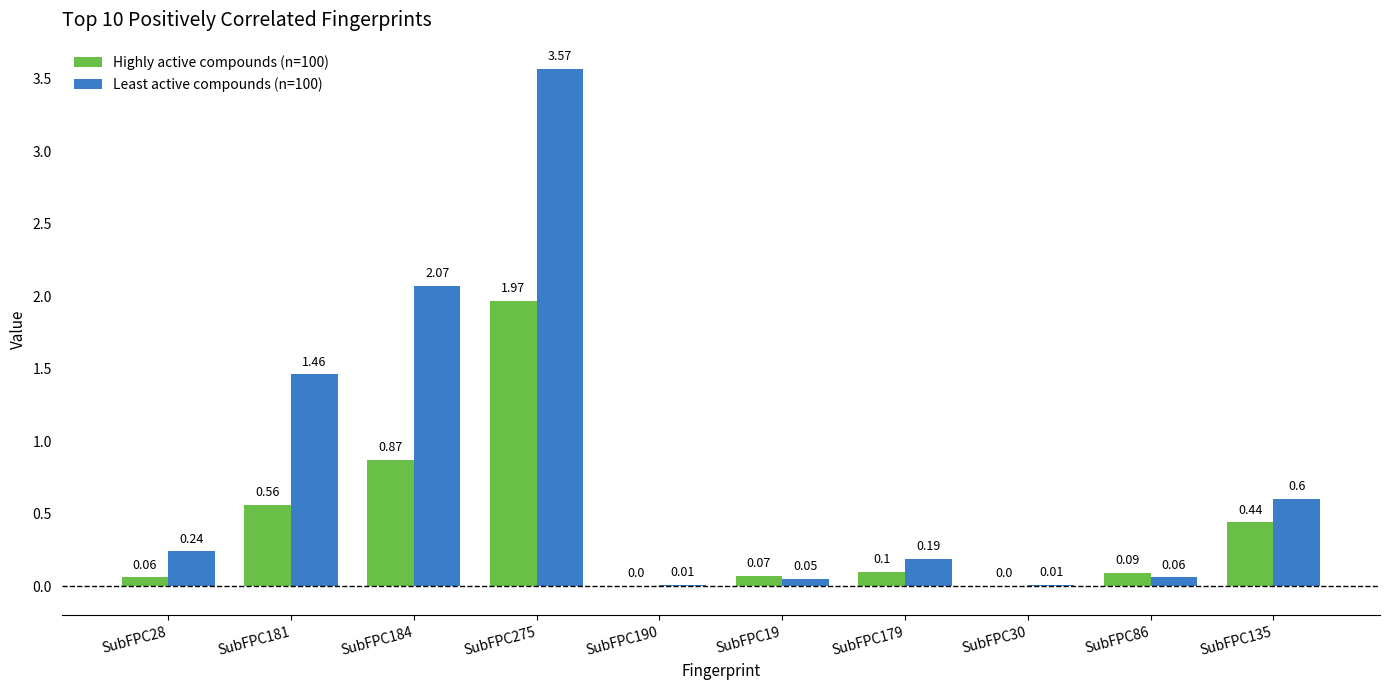

What is the sum of the Highly active compounds (n=100) values at SubFPC86 and SubFPC184?

1.0